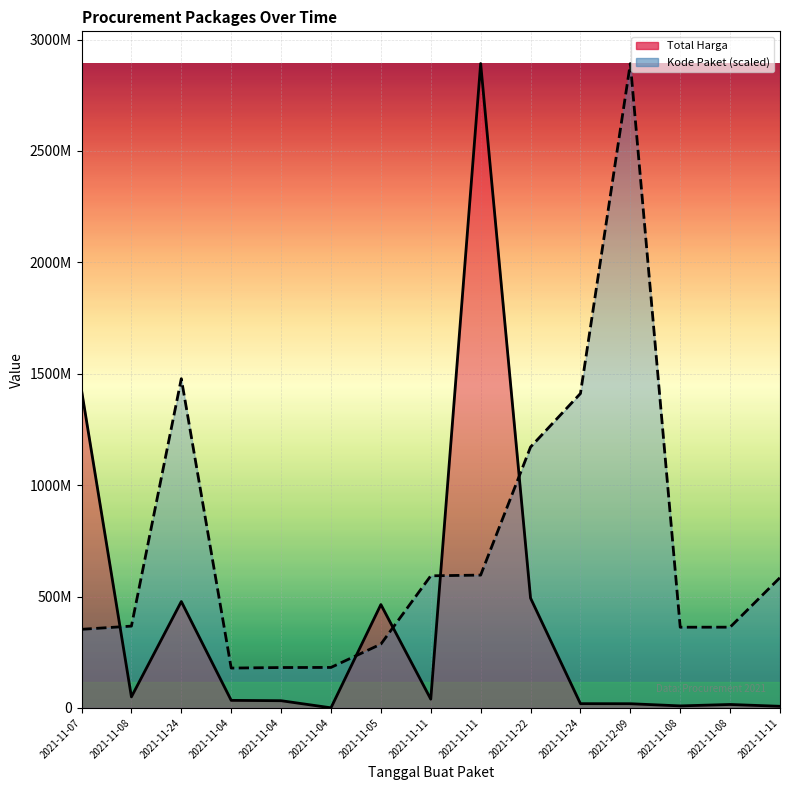

What is the spread (max minus min) of values at 2021-11-24?

1000240024.8